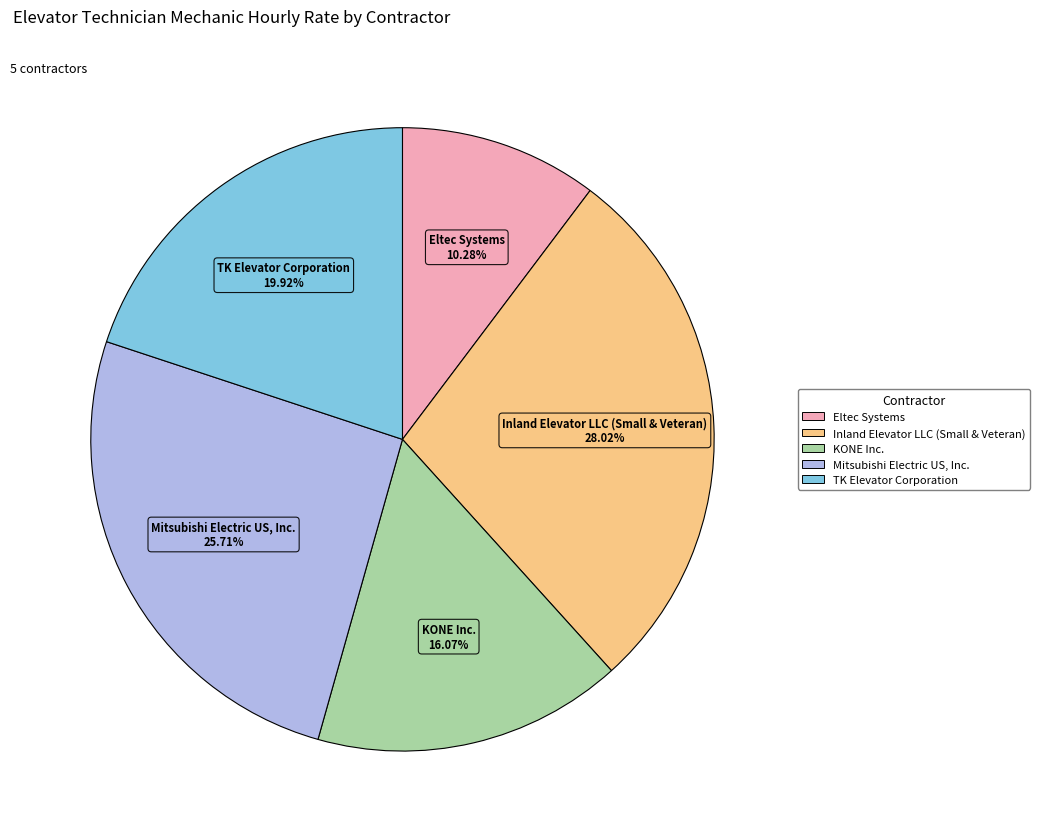

How many segments does this pie chart have?

5